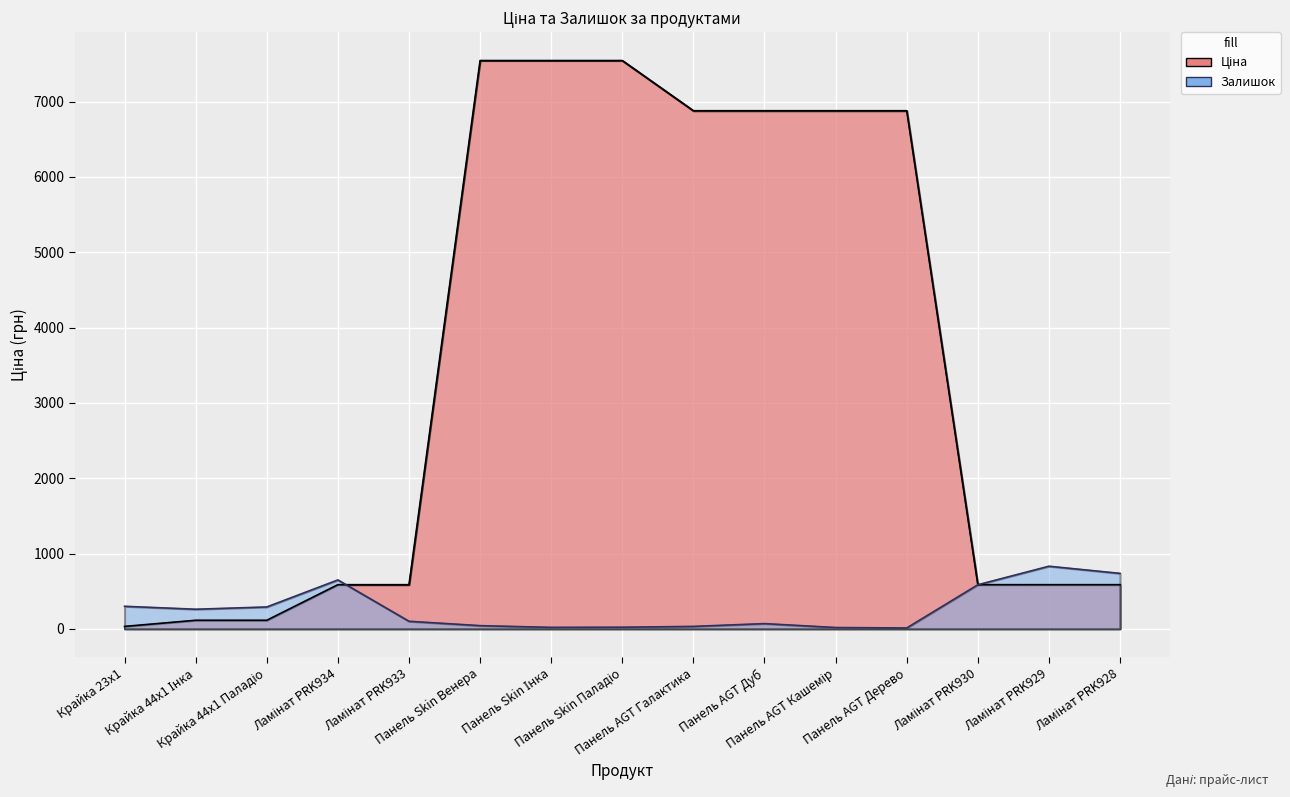

Rank the series by their maximum value, from lowest to highest.

Залишок, Ціна